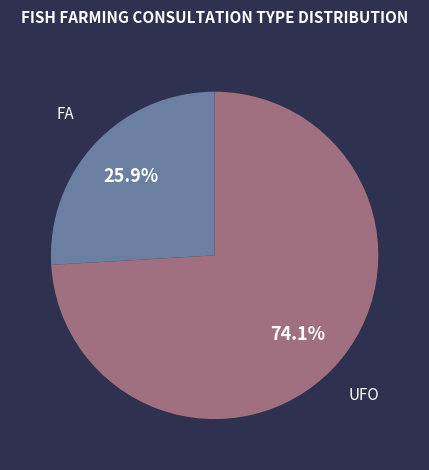

What is the largest slice in the pie chart?

UFO